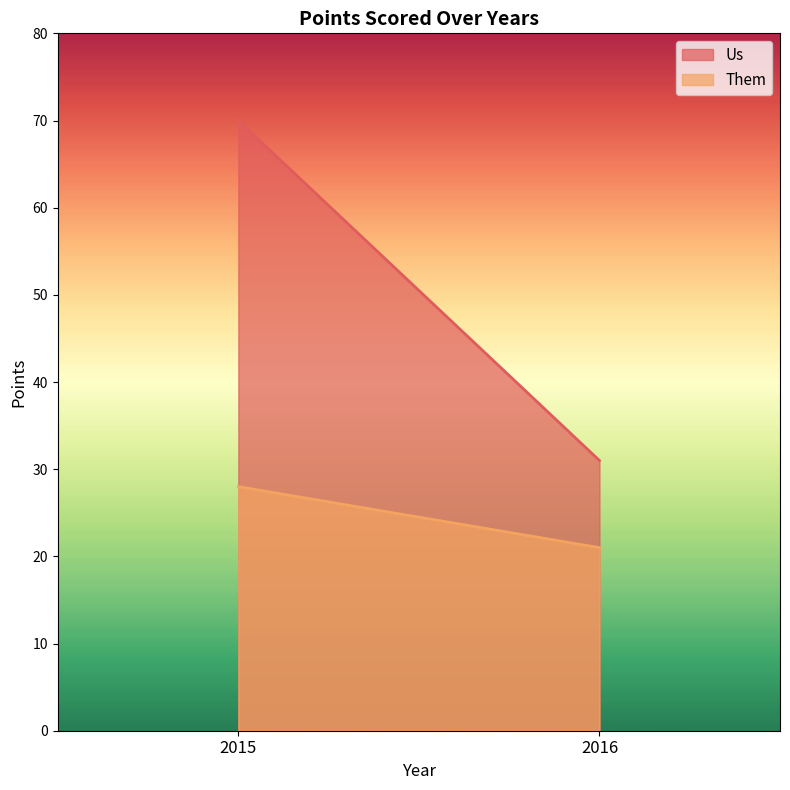

Which label corresponds to the smallest value in the chart?

2016